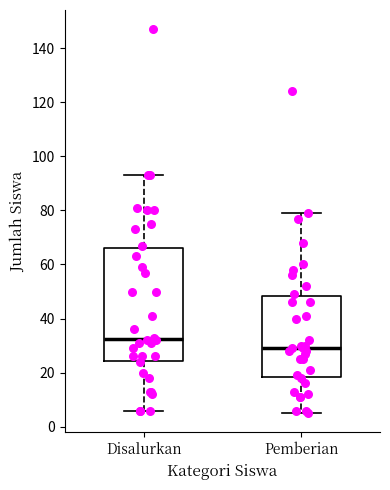

Which box has the lowest median line?

Pemberian